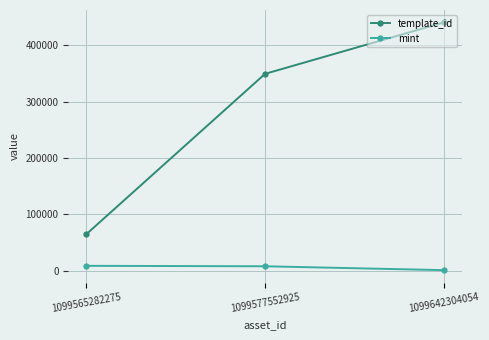

What is the total value across all series at 1099565282275?

73467